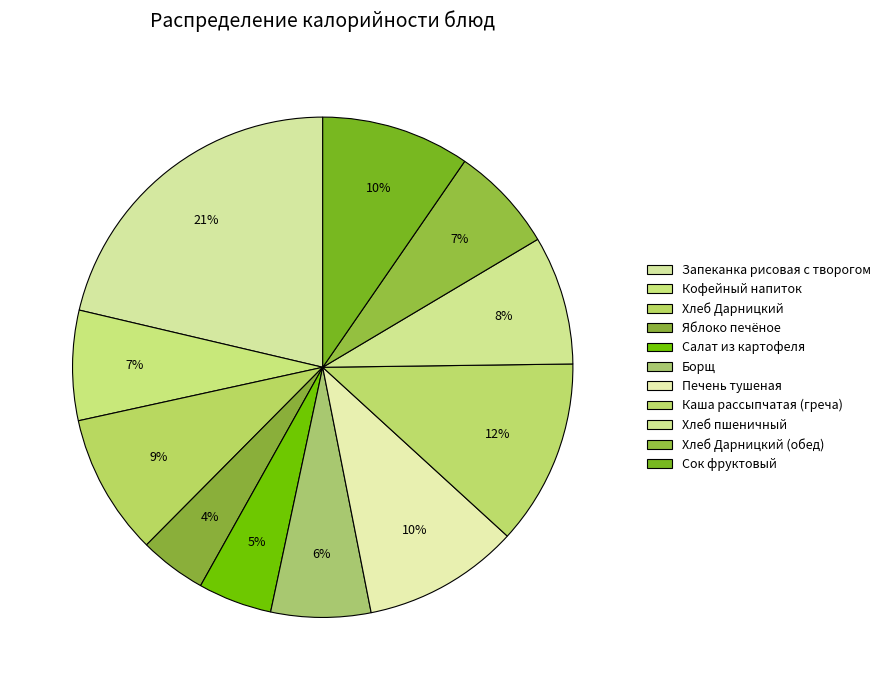

Is it true that Печень тушеная is 1% of the pie?

False